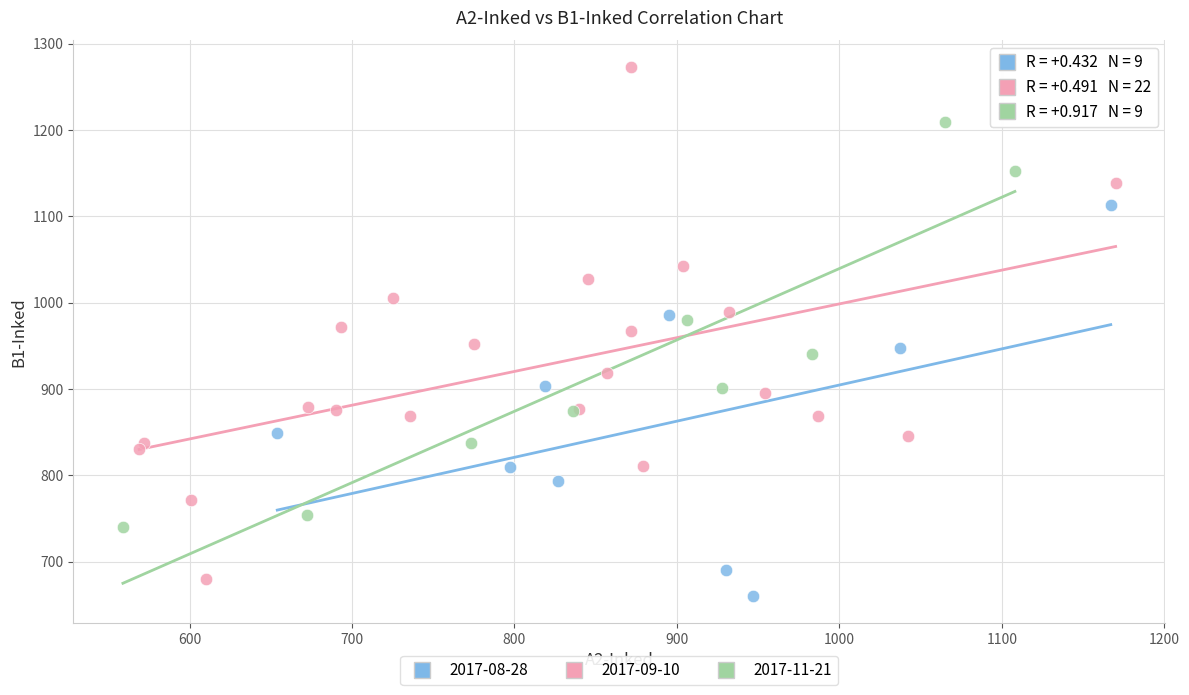

Which series reaches the maximum Y coordinate?

2017-09-10